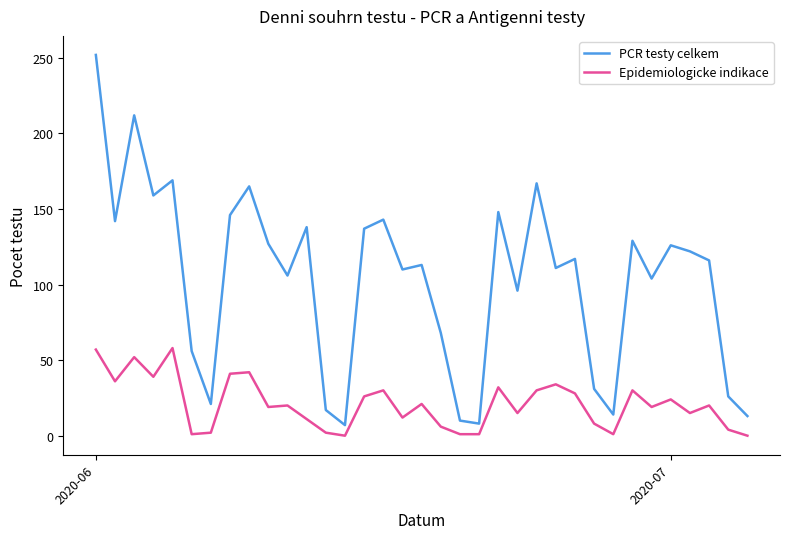

What is the difference between the maximum and minimum values in the PCR testy celkem series?

245